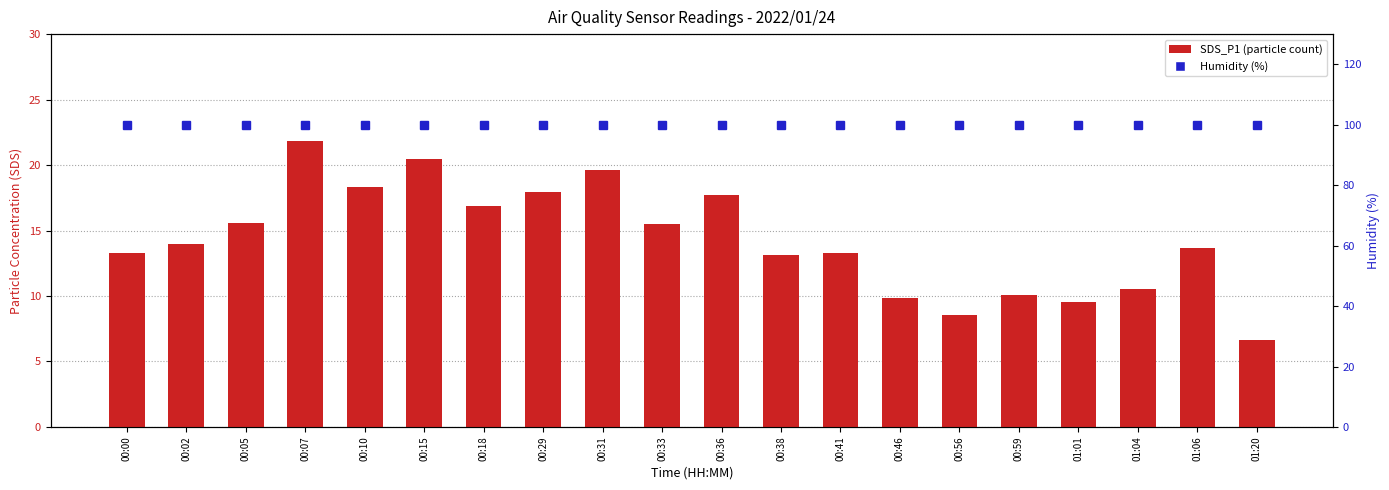

Where is SDS_P1 nearest to the value 14?

00:02